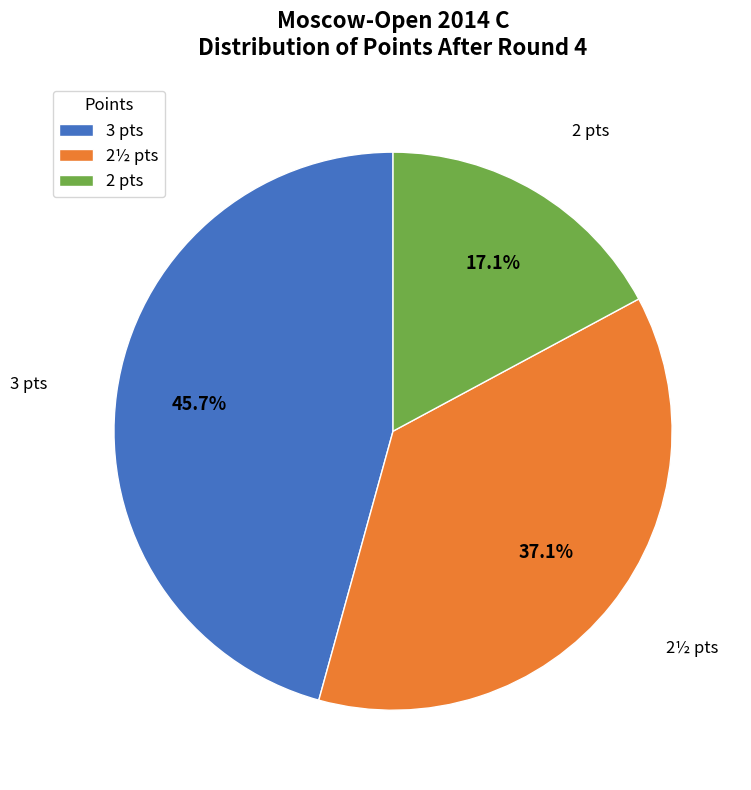

Between 2½ pts and 2 pts, which is larger?

2½ pts